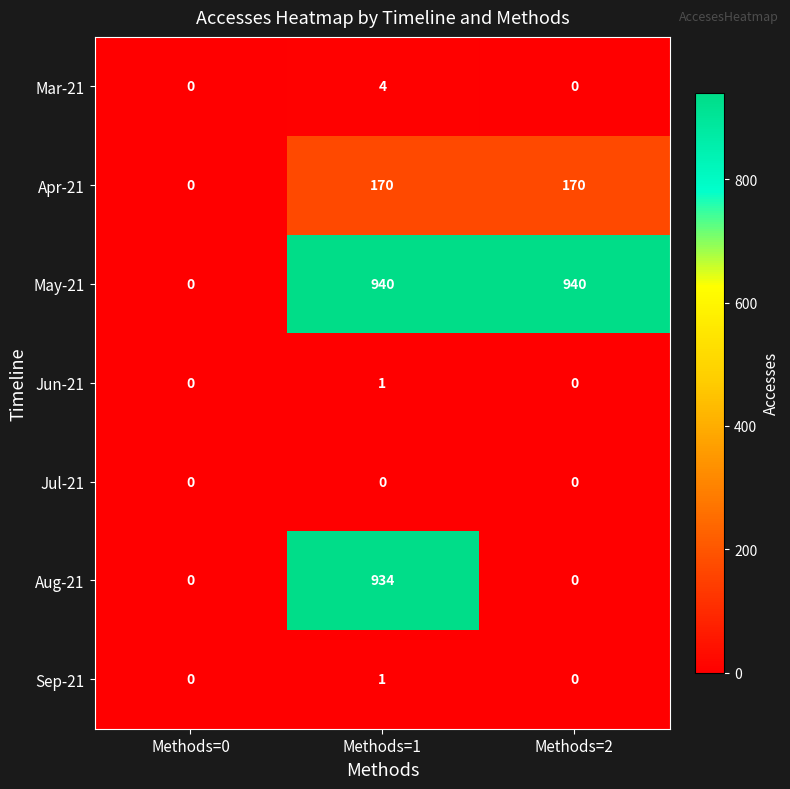

At which label is May-21 closest to 470?

Methods=0